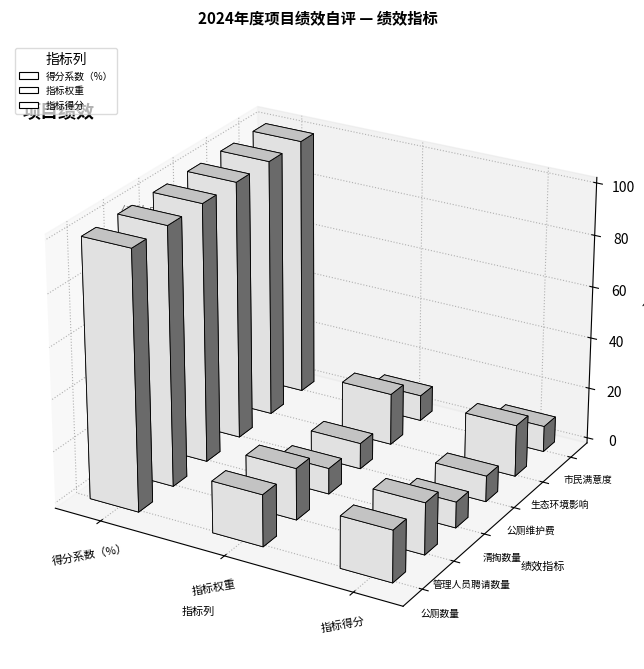

How many values in the 市民如厕满意度 series are below 95?

3